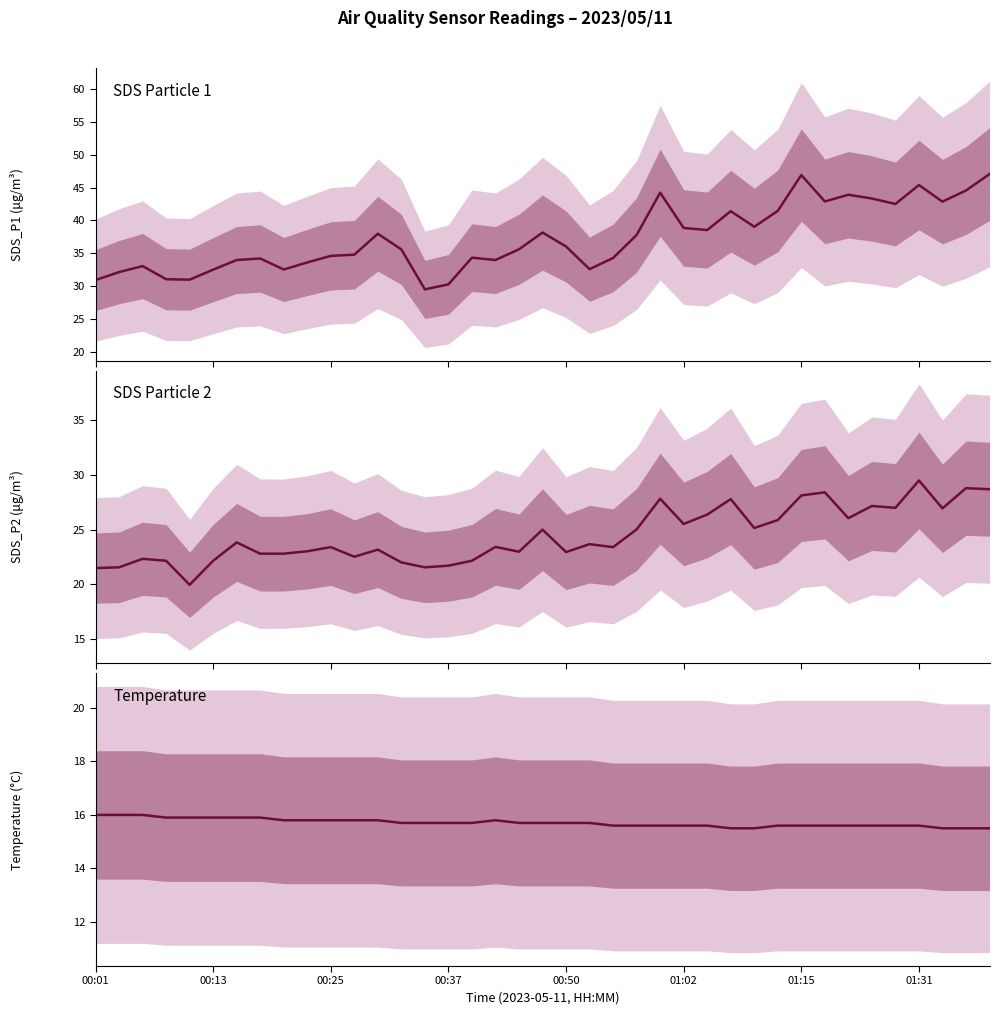

Reading left to right, list all the values displayed in this chart.

SDS_P1: 30.9	32.1	33.0	31.1	31.0	32.5	34.0	34.2	32.5	33.6	34.6	34.8	38.0	35.6	29.5	30.3	34.3	34.0	35.6	38.1	36.0	32.6	34.3	37.8	44.2	38.9	38.5	41.4	39.0	41.5	46.9	42.9	43.9	43.3	42.5	45.4	42.9	44.5	47.0
SDS_P2: 21.5	21.6	22.3	22.1	19.9	22.1	23.8	22.8	22.8	23.0	23.4	22.5	23.2	22.0	21.6	21.7	22.1	23.4	23.0	25.0	22.9	23.7	23.4	25.0	27.8	25.5	26.4	27.8	25.1	25.9	28.1	28.4	26.1	27.2	27.0	29.5	26.9	28.8	28.7
Temp: 16.0	16.0	16.0	15.9	15.9	15.9	15.9	15.9	15.8	15.8	15.8	15.8	15.8	15.7	15.7	15.7	15.7	15.8	15.7	15.7	15.7	15.7	15.6	15.6	15.6	15.6	15.6	15.5	15.5	15.6	15.6	15.6	15.6	15.6	15.6	15.6	15.5	15.5	15.5